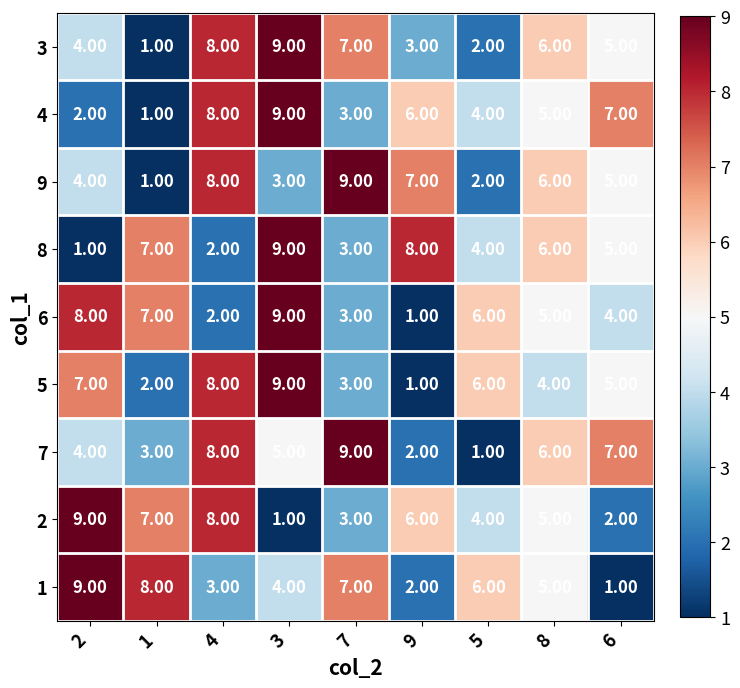

Is the value of 8 at 7 greater than the value of 6 at 3?

No